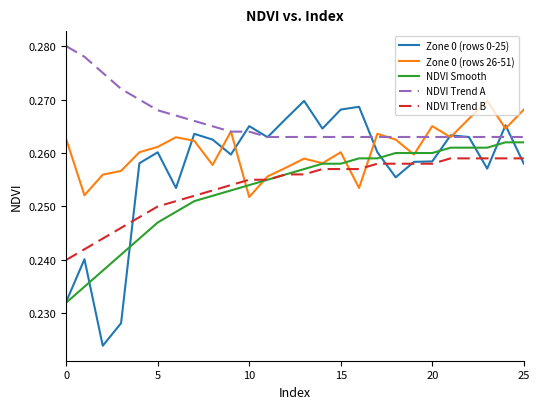

How many lines are shown in the chart?

5